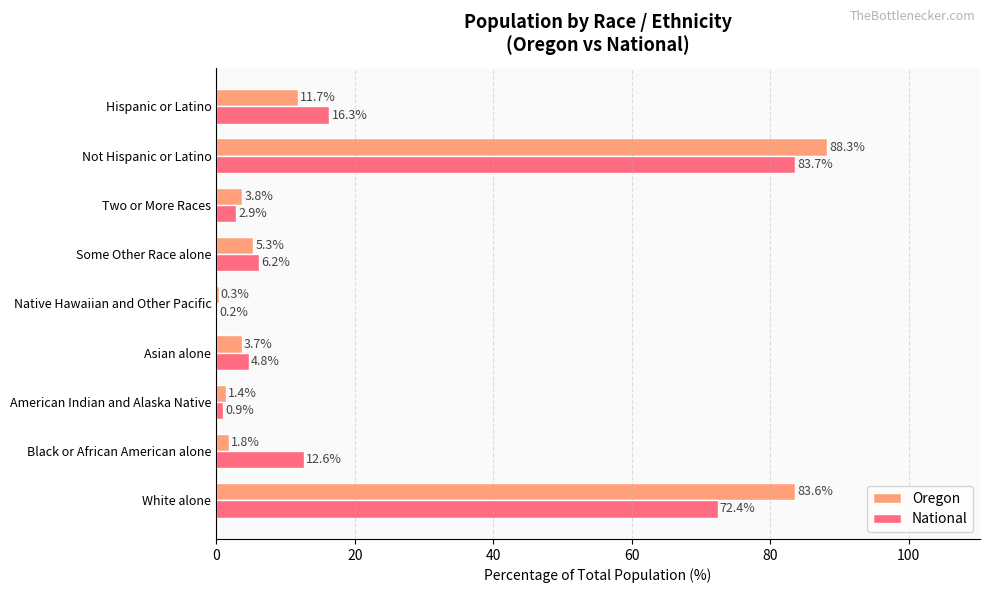

Is the value of Oregon at Two or More Races greater than the value of National at Some Other Race alone?

No